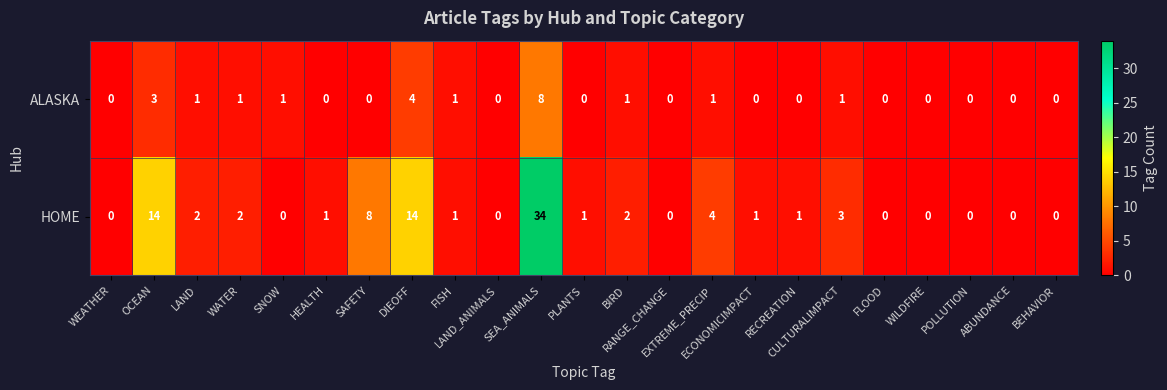

What is the sum of all ALASKA values?

22